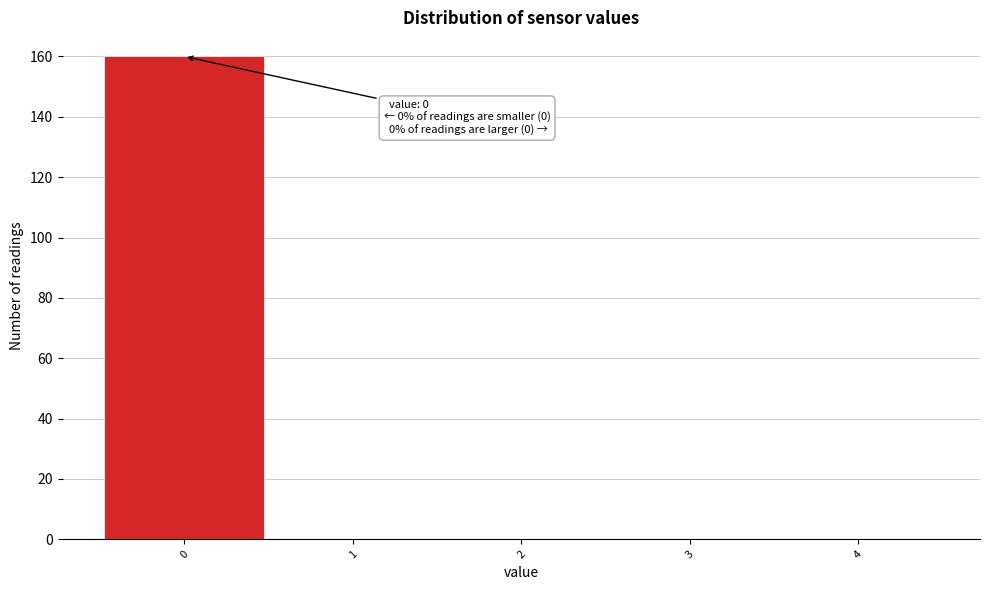

Over which range of the x-axis is the bar tallest?

-0.5 to 0.5